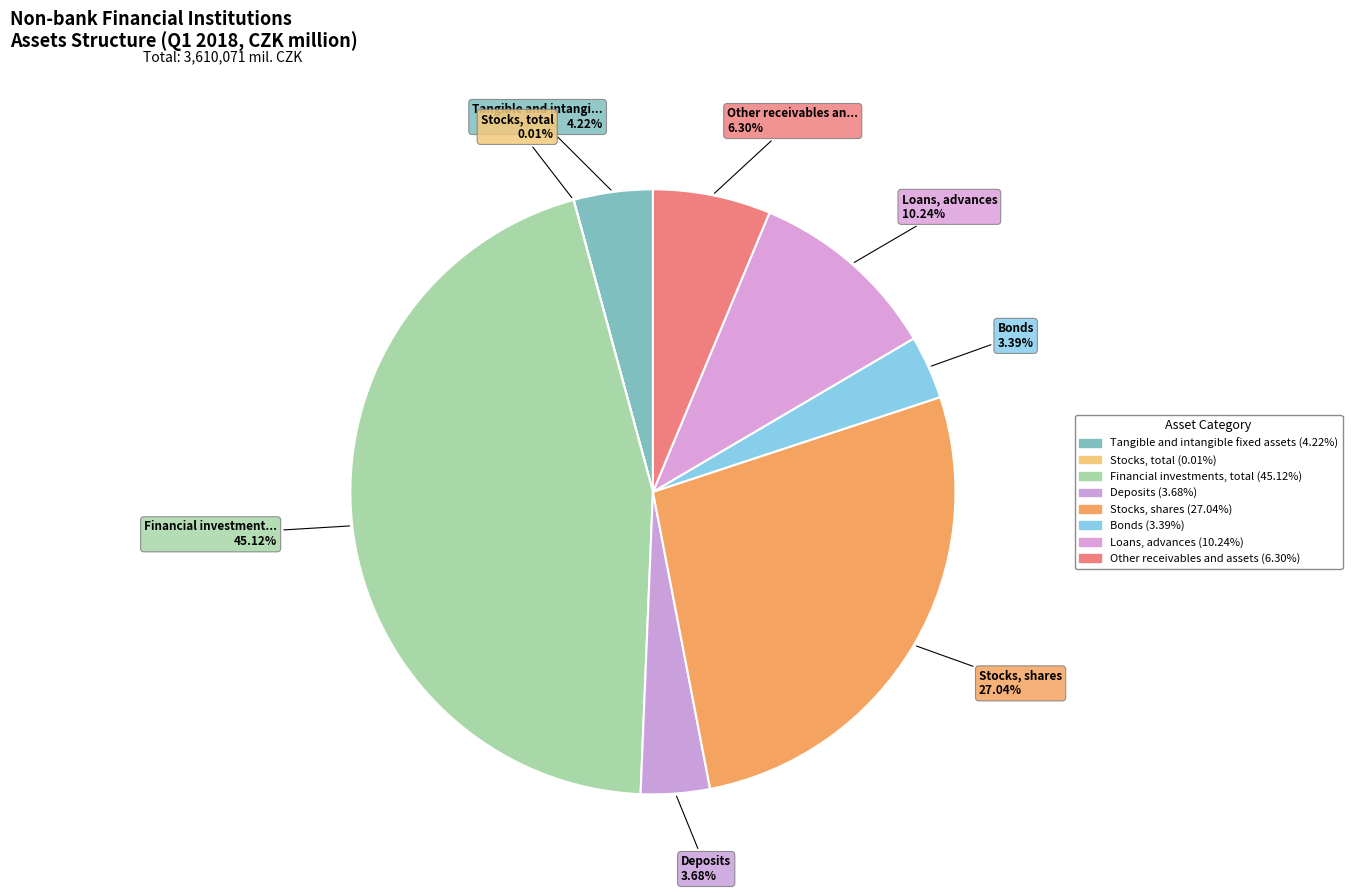

Is there any slice that represents more than half of the pie?

No